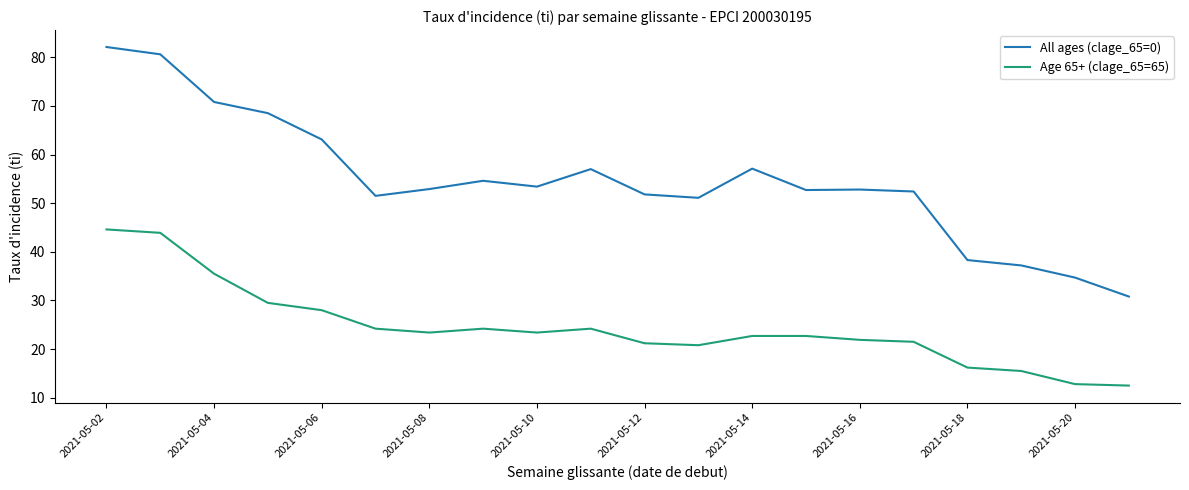

Rank the series by their maximum value, from lowest to highest.

Age 65+ (clage_65=65), All ages (clage_65=0)